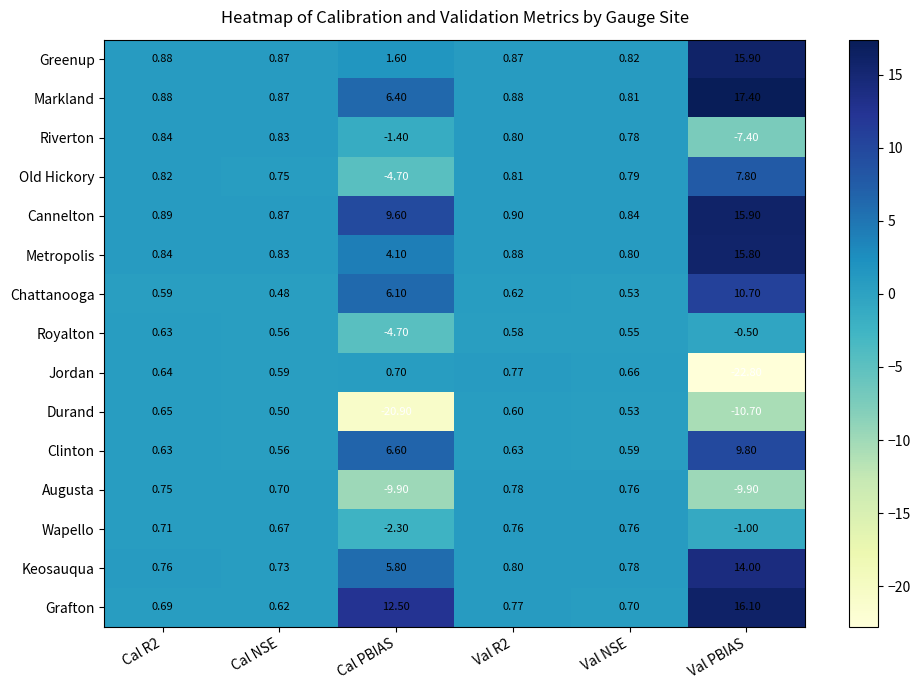

Which label corresponds to the smallest value in the chart?

Val PBIAS